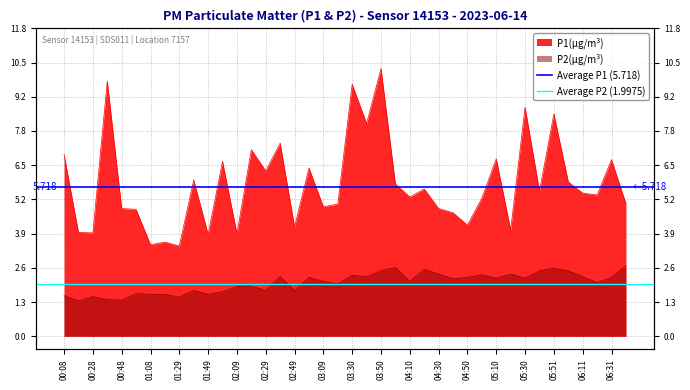

What is the sum of the Average P2 (1.9975) values at 00:08 and 00:28?

4.0